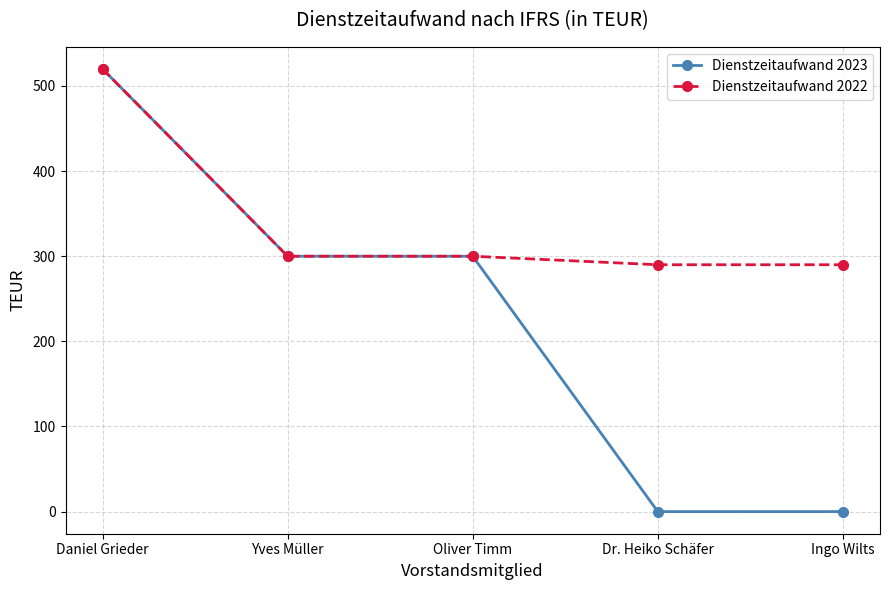

What is the total value across all series at Yves Müller?

600